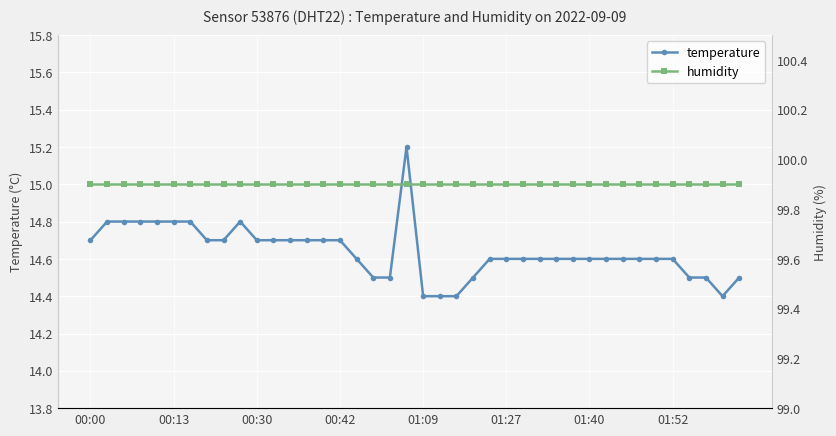

What is the difference between the maximum and minimum values in the temperature series?

0.8